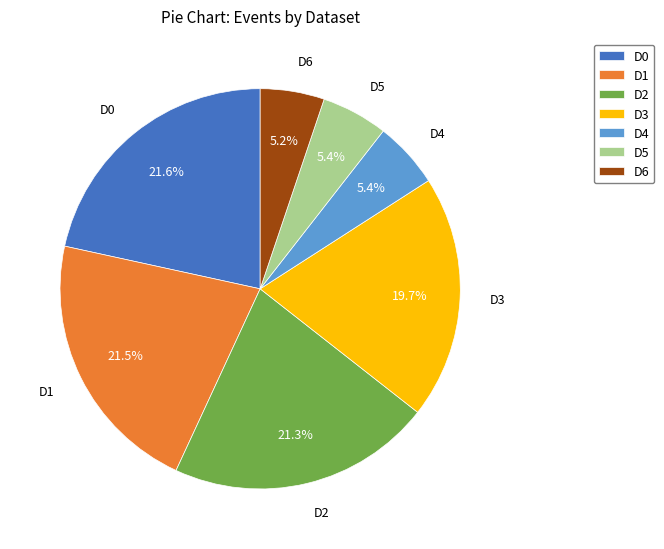

The D2 slice represents 14% of the pie. True or false?

False